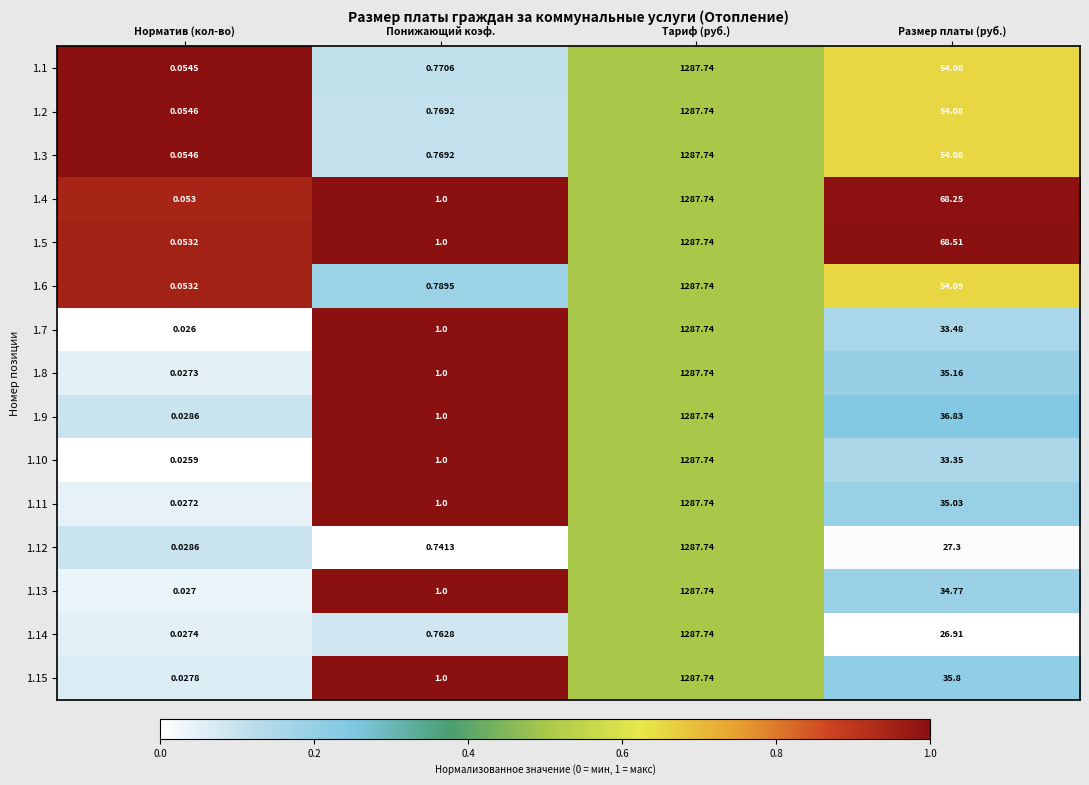

At which label does 1.3 reach its minimum?

Норматив (кол-во)